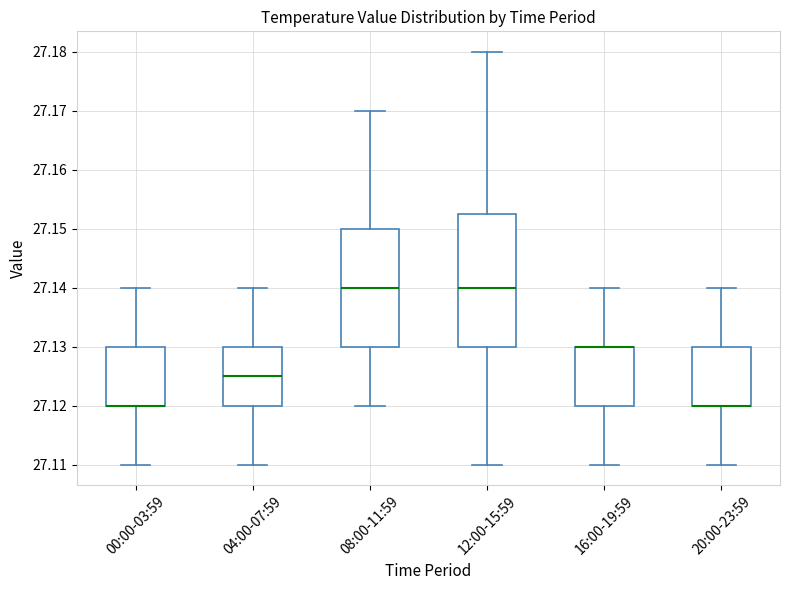

Where is the lower edge of the box for 04:00-07:59 on the y-axis? The values are not printed on the chart, so give them approximately, as read against the axis.

27.120